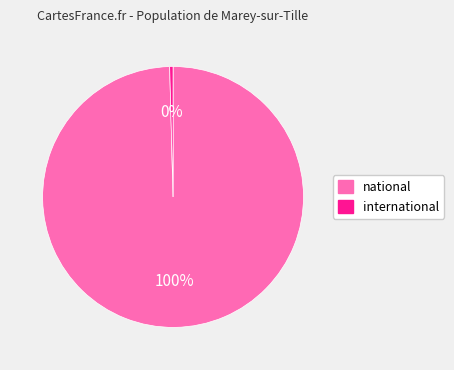

Which has a higher value, national or international?

national